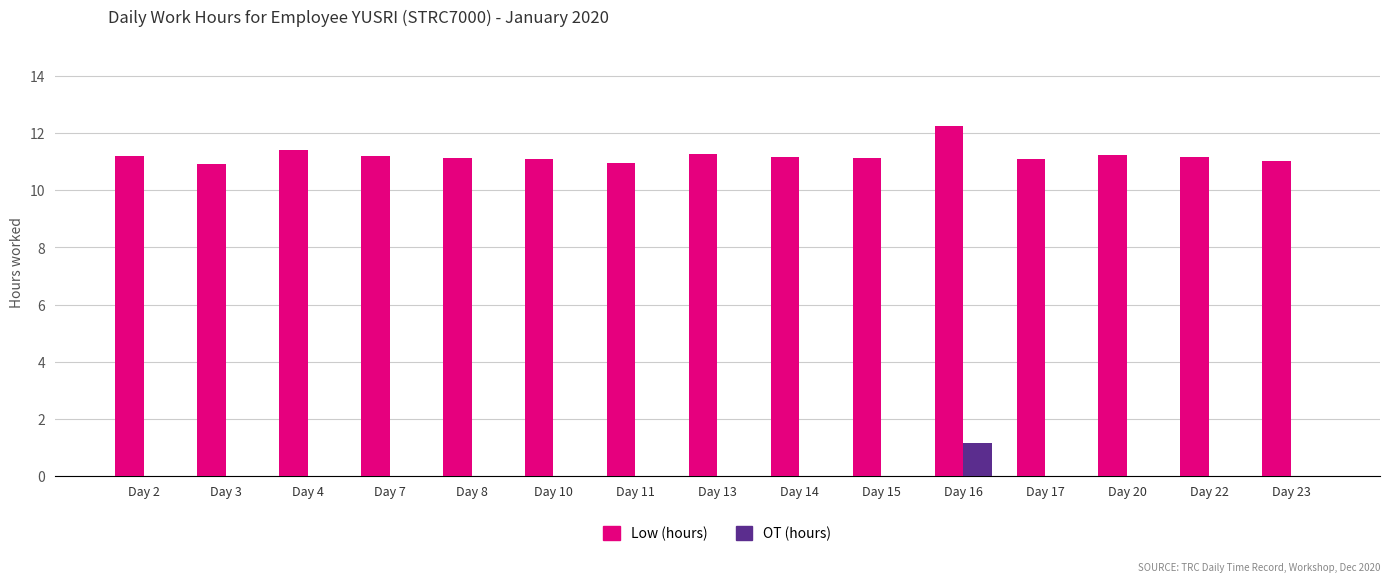

Are the bars grouped side by side (vs. stacked)?

Yes